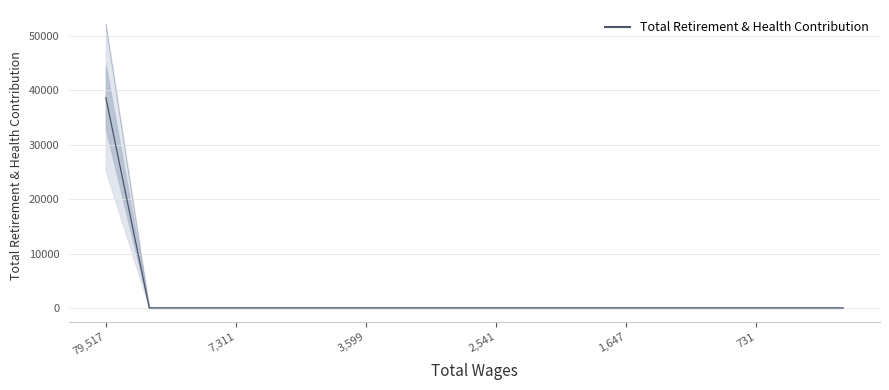

What is the difference between the maximum and minimum values?

38631